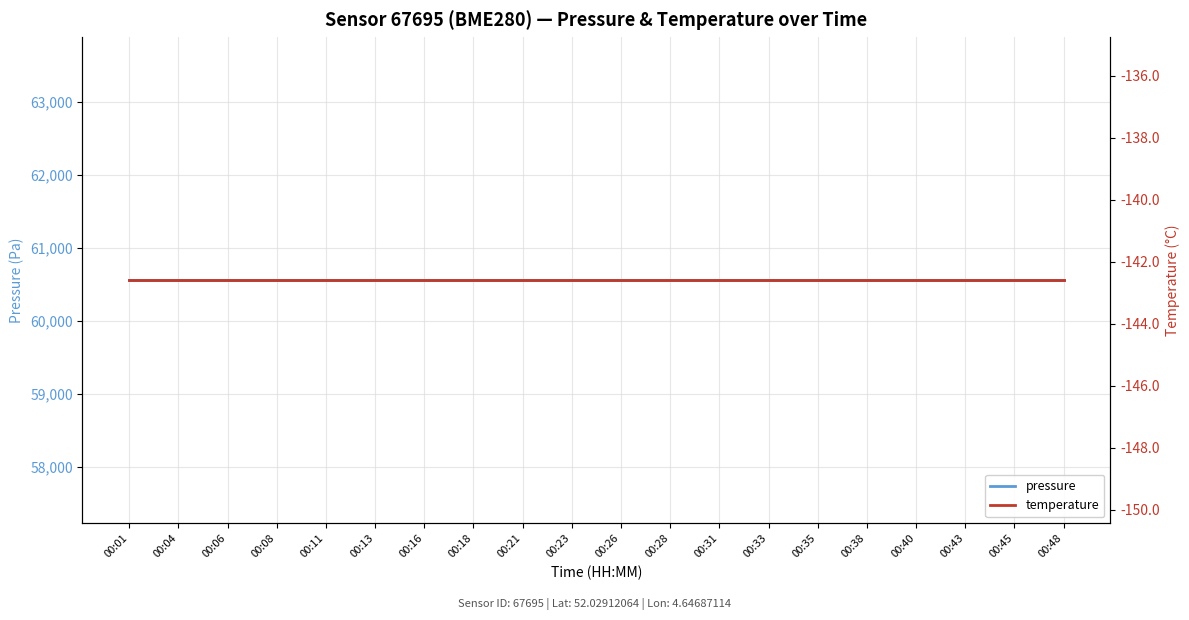

Count the number of categories in the chart.

20